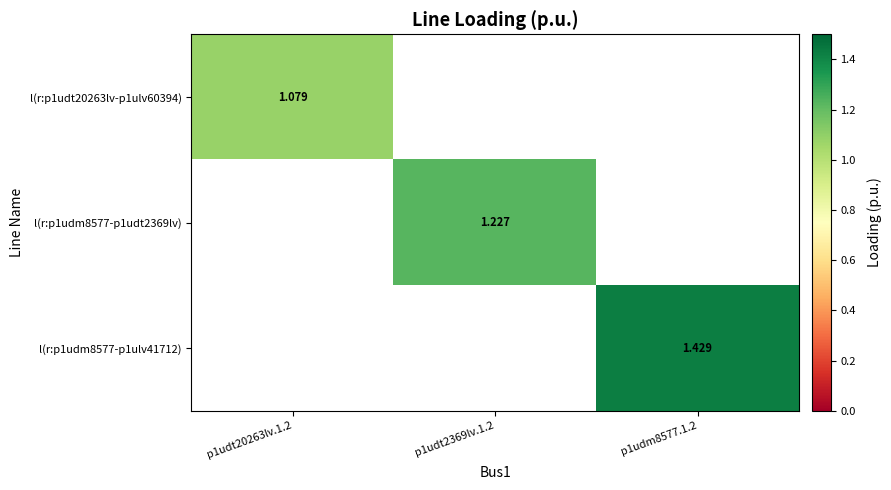

True or false: l(r:p1udm8577-p1ulv41712) has a value of 0.0 at p1udt20263lv.1.2.

True